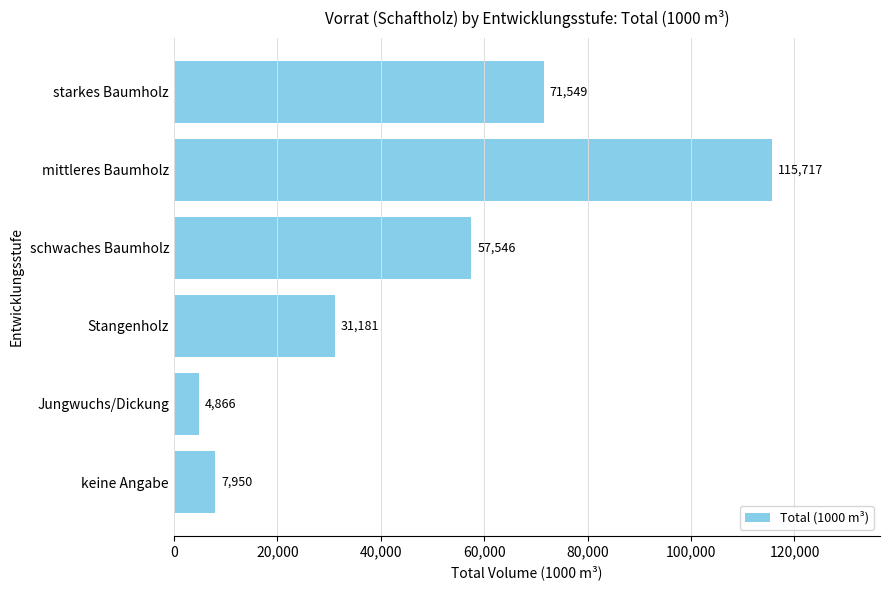

What is the change in value from keine Angabe to Stangenholz?

+23231